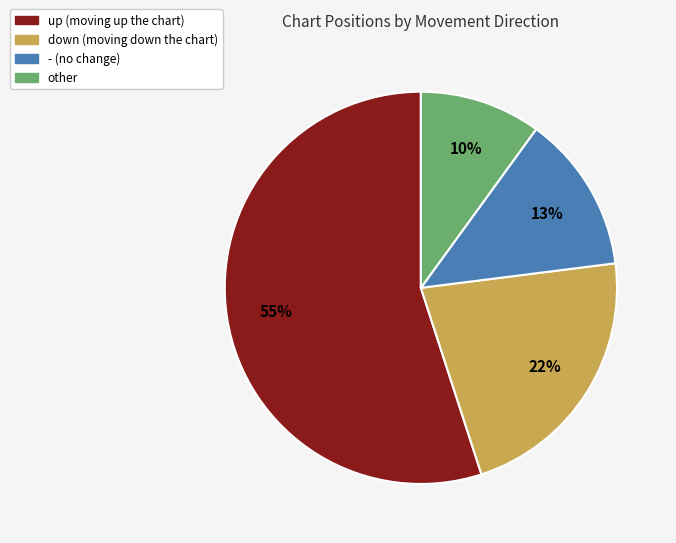

Do up and down together represent more than half of the pie?

Yes